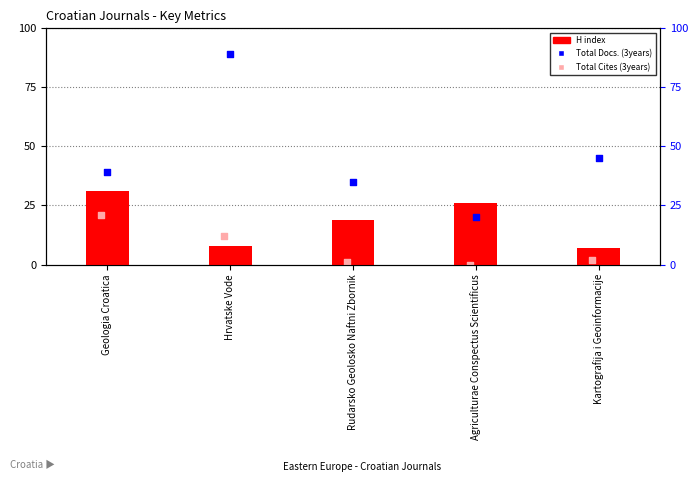

At how many categories does at least one series exceed 3?

5